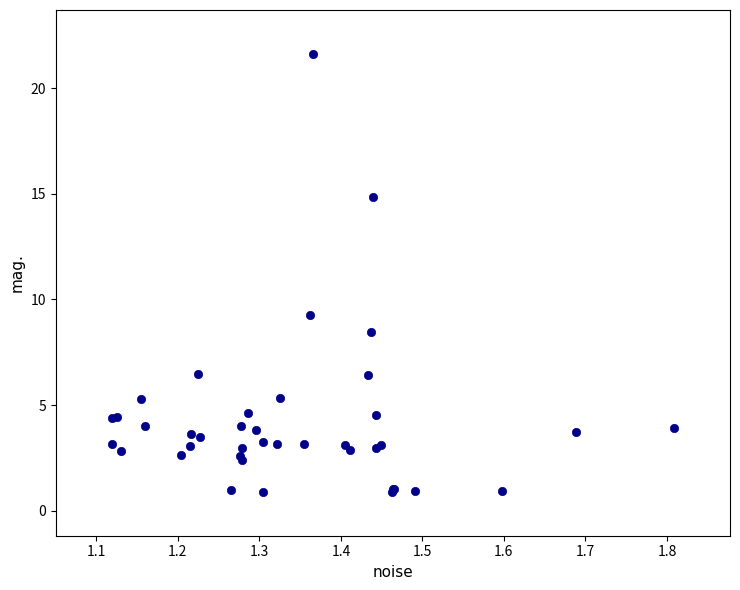

What Y value in the scatter plot is closest to 11?

9.3